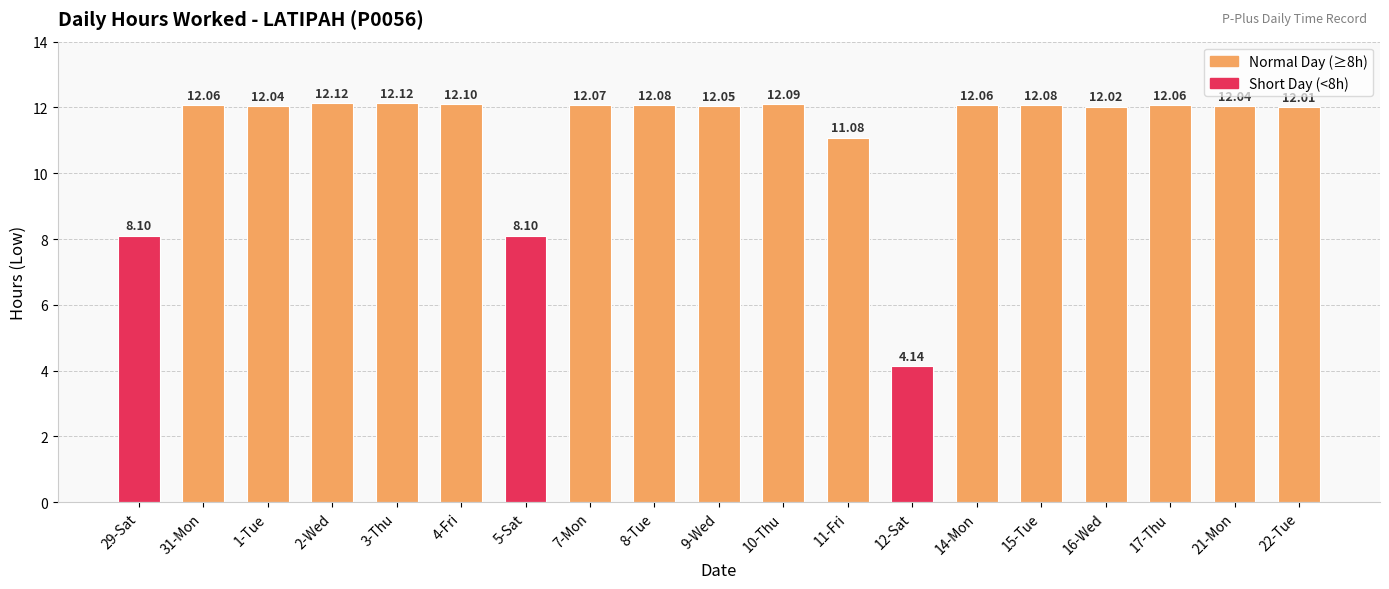

Is it true that the value at 2-Wed is 12.1?

True